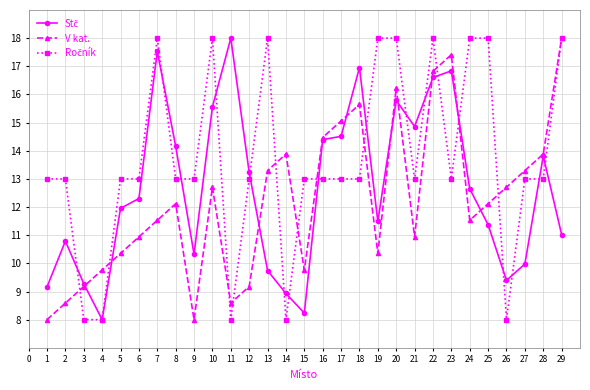

What is the greatest value displayed?

18.0